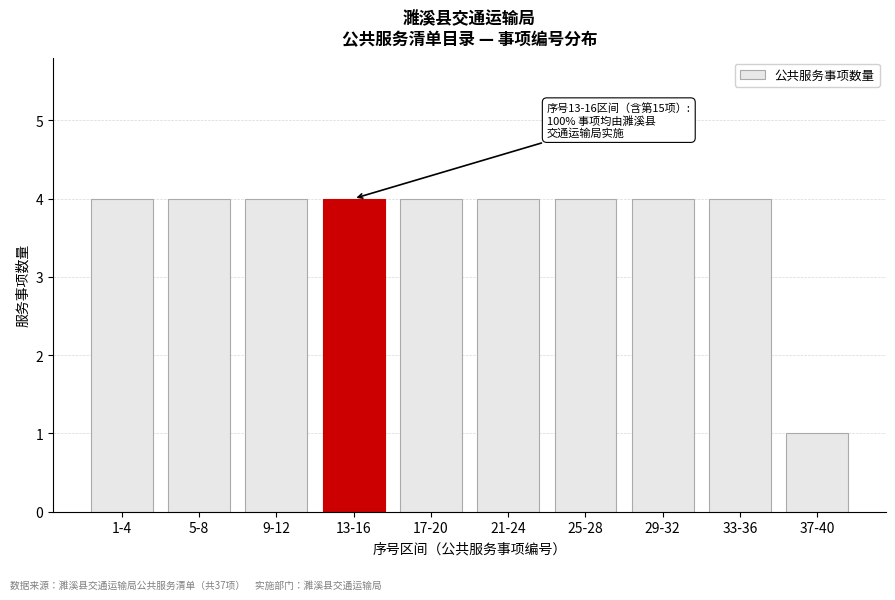

Reading left to right, list all the values displayed in this chart.

4	4	4	4	4	4	4	4	4	1